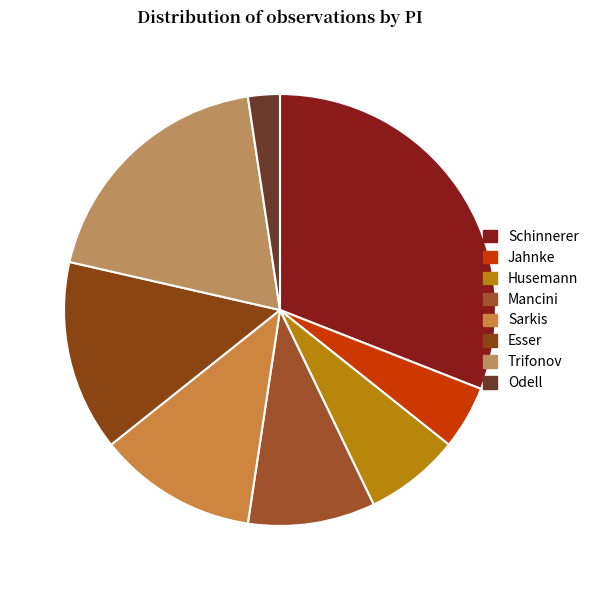

To the nearest percent, what is the combined percentage of Jahnke and Schinnerer?

36%